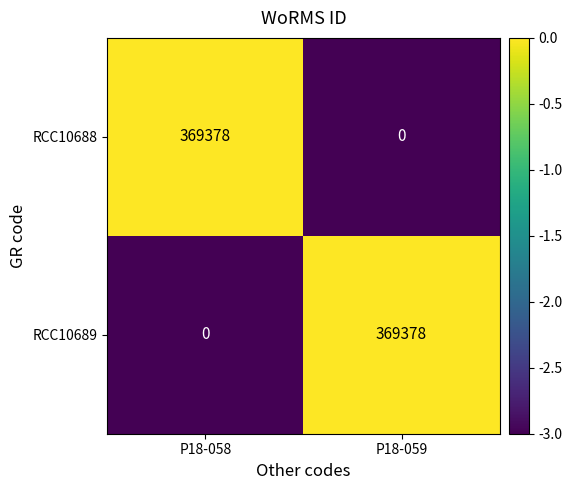

Reading left to right, extract all data points from this chart.

RCC10688: P18-058=369378	P18-059=0
RCC10689: P18-058=0	P18-059=369378